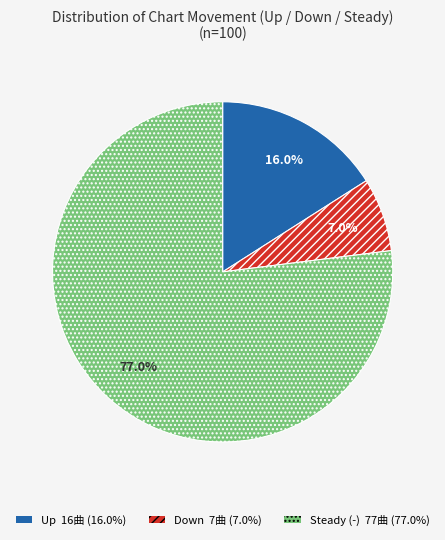

Is there any slice that represents more than half of the pie?

Yes